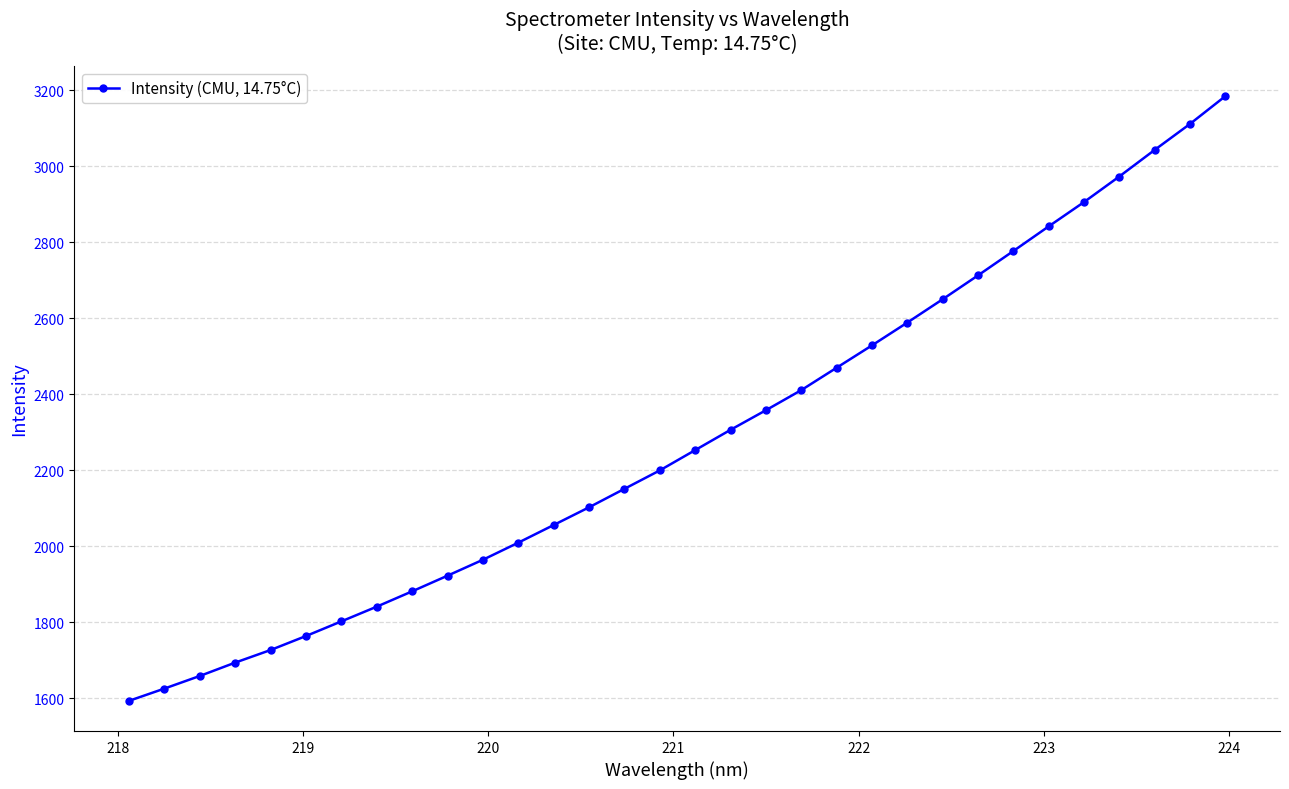

Reading left to right, list all the values displayed in this chart.

1593.3	1625.5	1658.7	1693.9	1727.0	1763.9	1802.4	1841.1	1881.4	1922.6	1964.5	2009.5	2055.9	2102.6	2151.1	2199.6	2253.0	2306.4	2357.9	2410.7	2469.7	2528.5	2588.5	2649.8	2712.7	2776.7	2841.6	2905.6	2972.9	3042.8	3111.1	3184.1